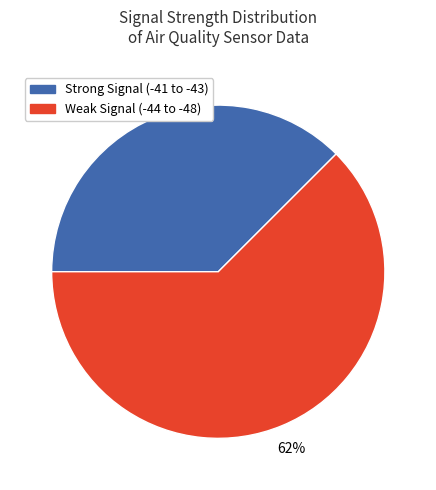

To the nearest percent, what is the average slice percentage?

50%